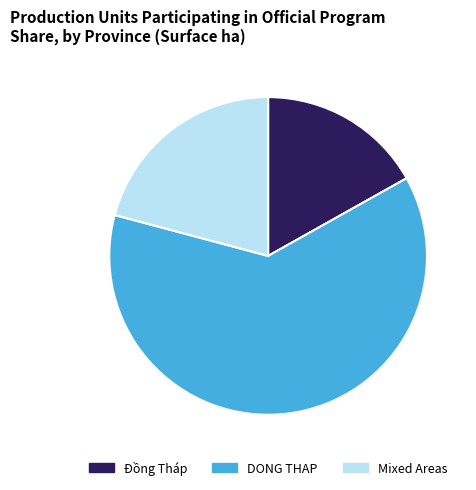

What is the largest slice in the pie chart?

DONG THAP